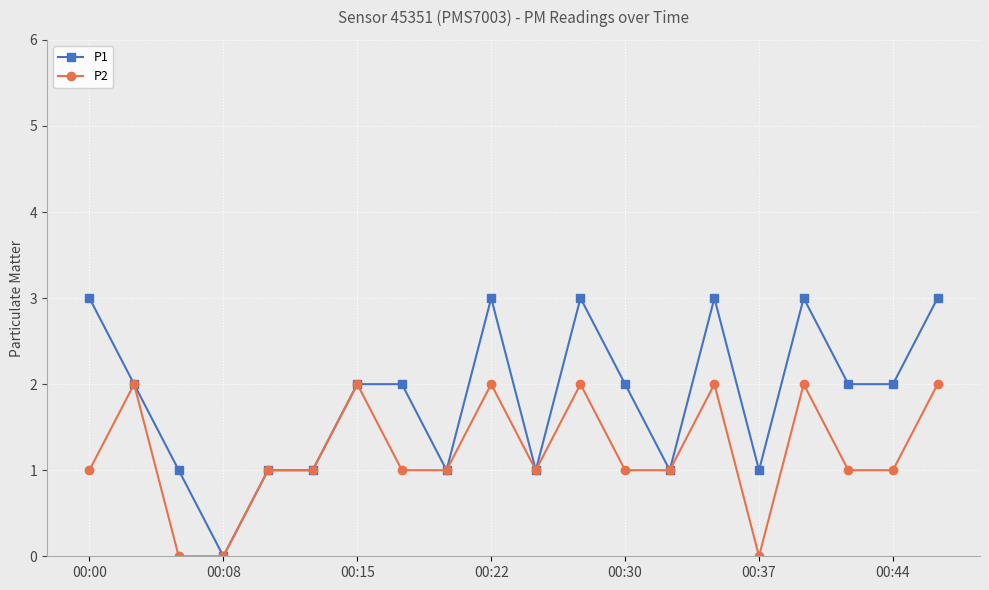

List the series in order of their peak value, highest first.

P1, P2